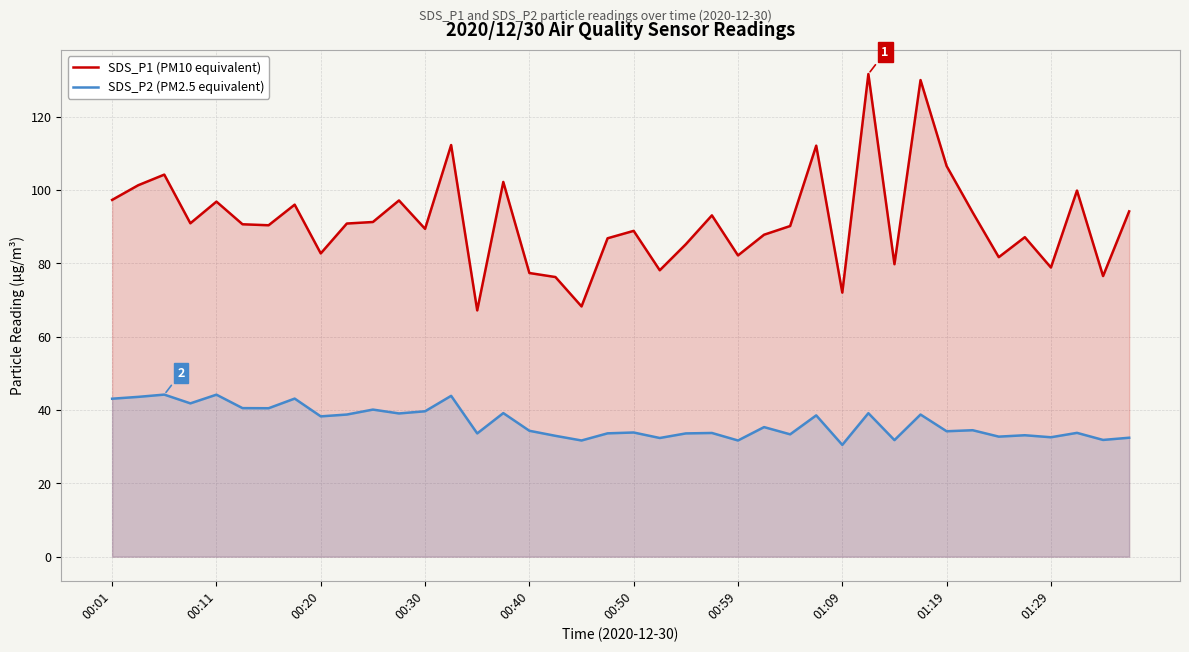

The value of SDS_P2 (PM2.5 equivalent) at 01:19 is 14.7. True or false?

False